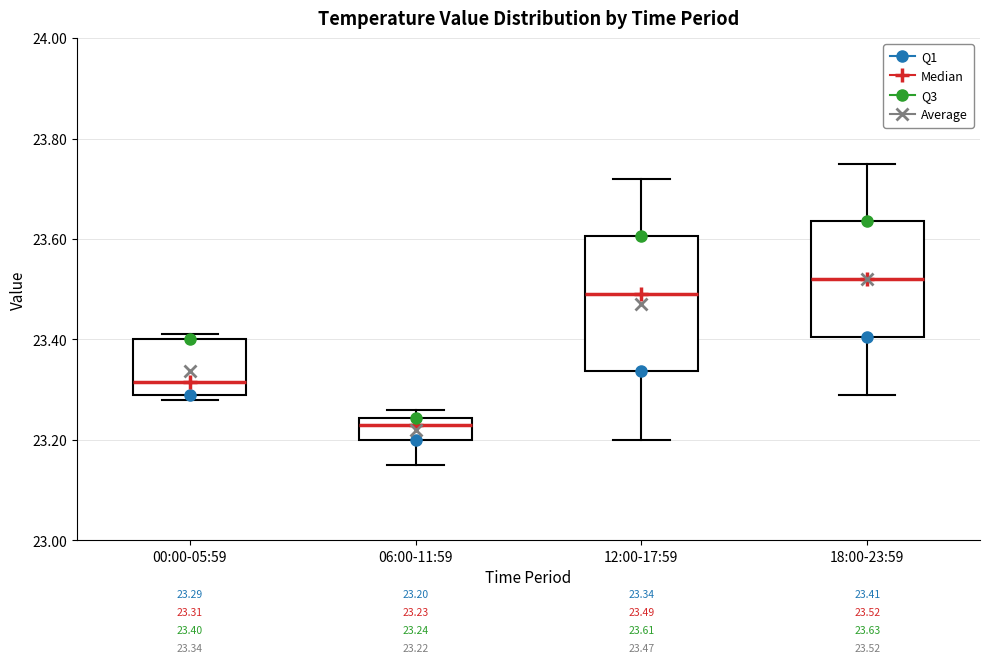

Which box is the tallest, from its lower edge to its upper edge?

12:00-17:59